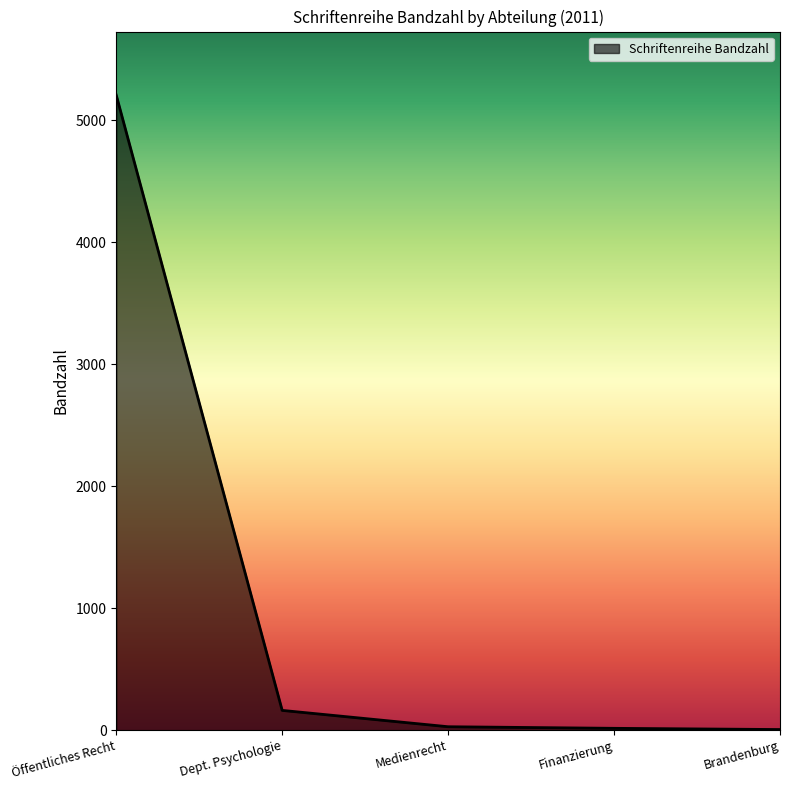

Which has a higher value, Dept. Psychologie or Medienrecht?

Dept. Psychologie